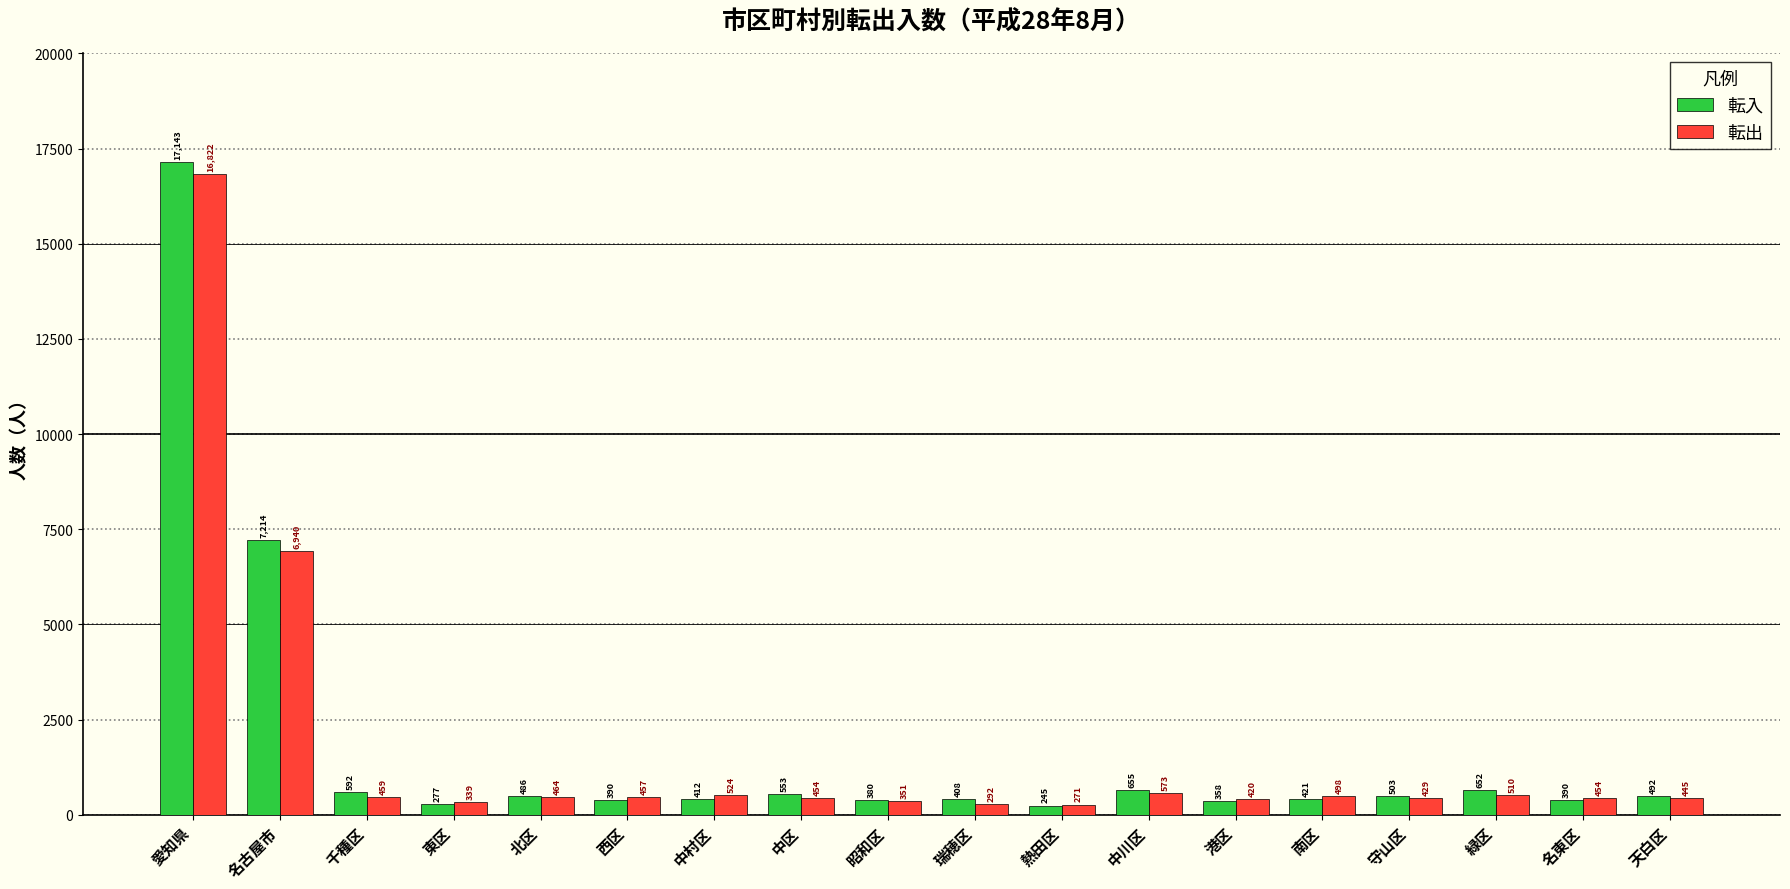

What is the value of the 転入 bar at the 11th from the left?

245